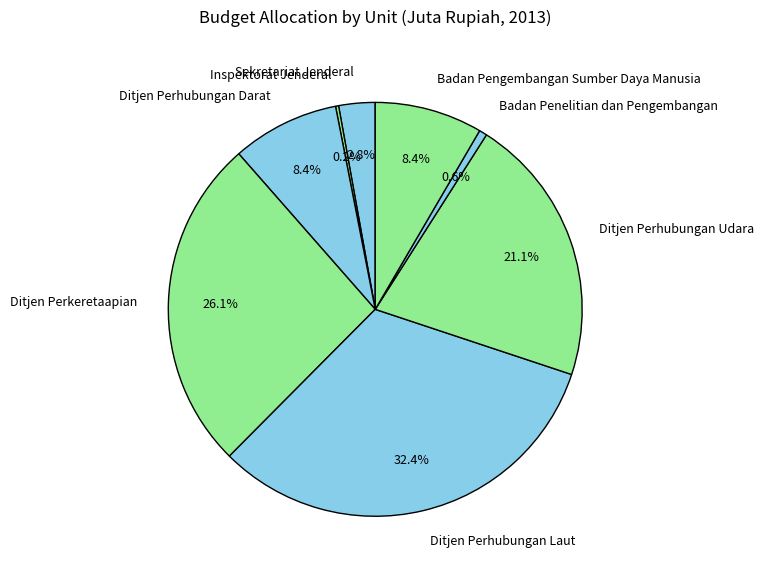

What portion of the pie excludes Badan Penelitian dan Pengembangan?

99.4%